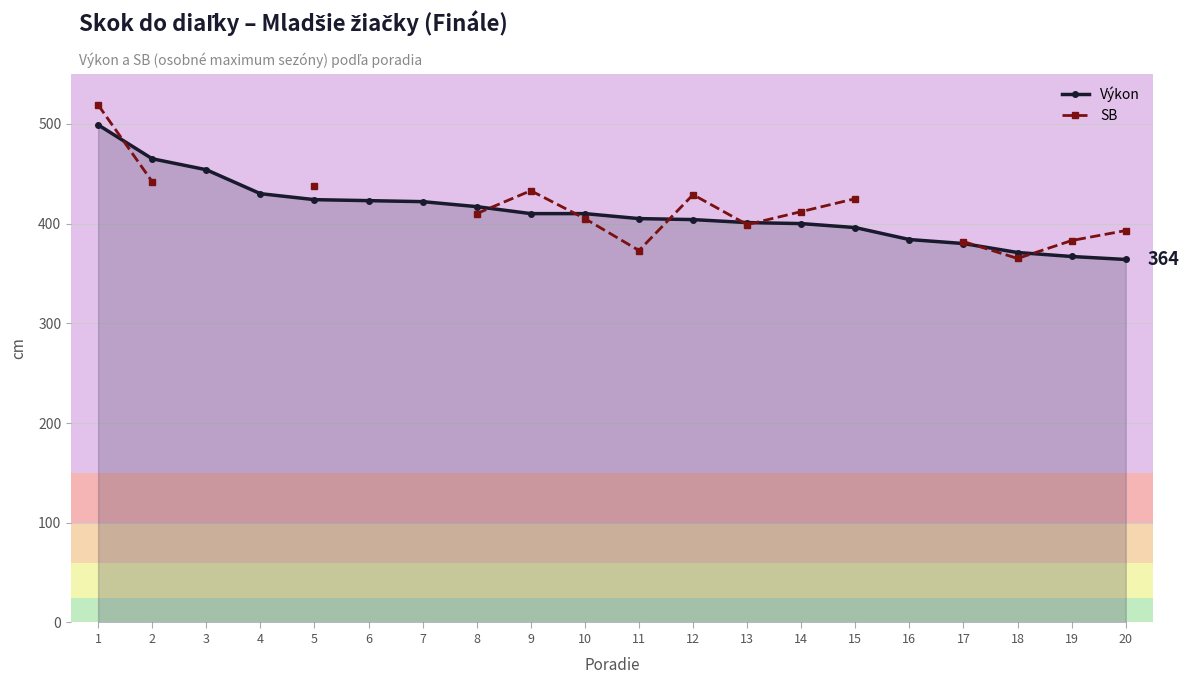

What is the value of the SB point at the 8th from the left?

410.0